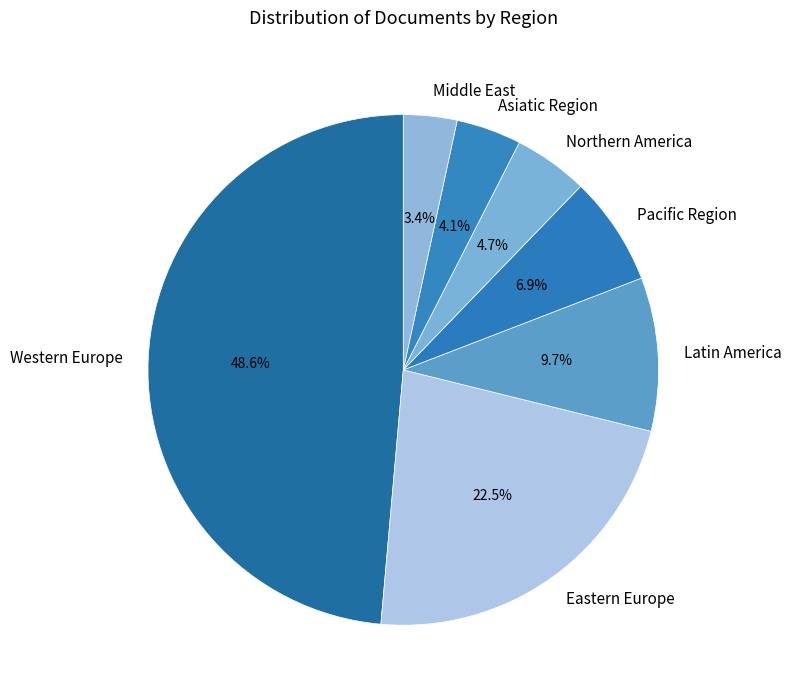

Count the number of slices in the pie.

7